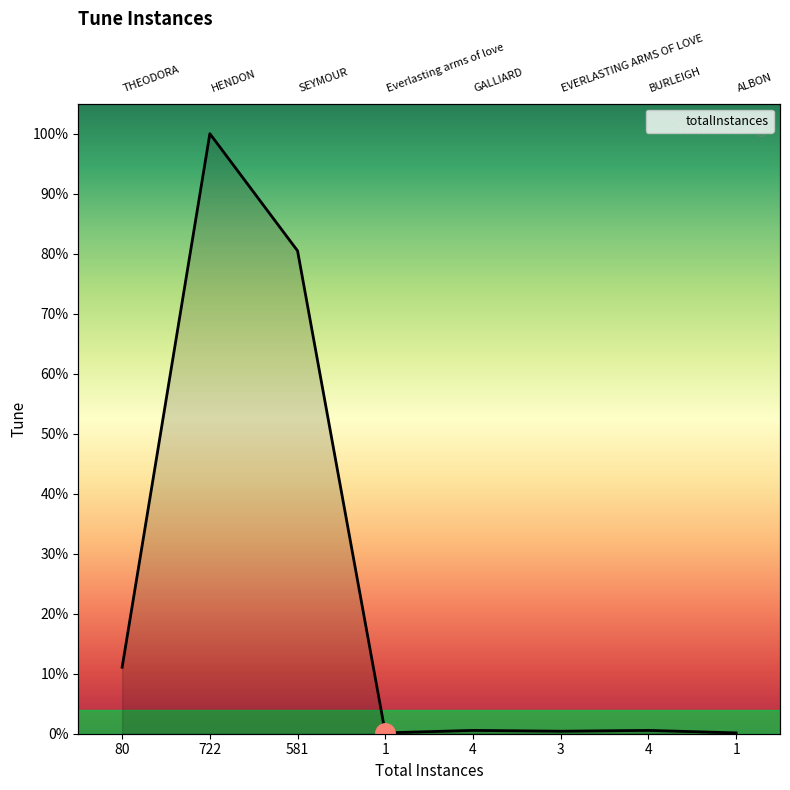

What is the difference between the values at 4 and 722?

718